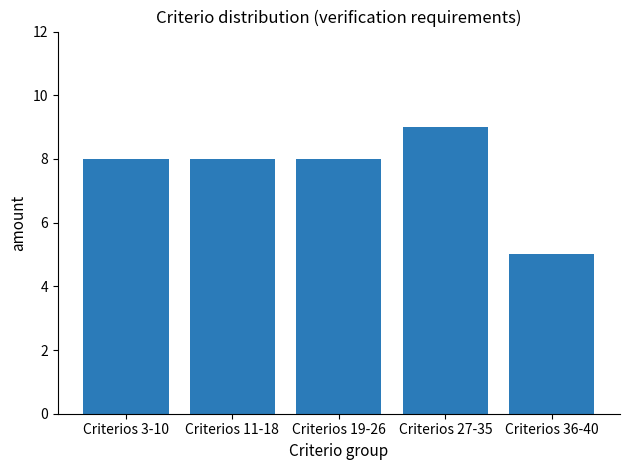

True or false: the data shows 9 at Criterios 27-35.

True